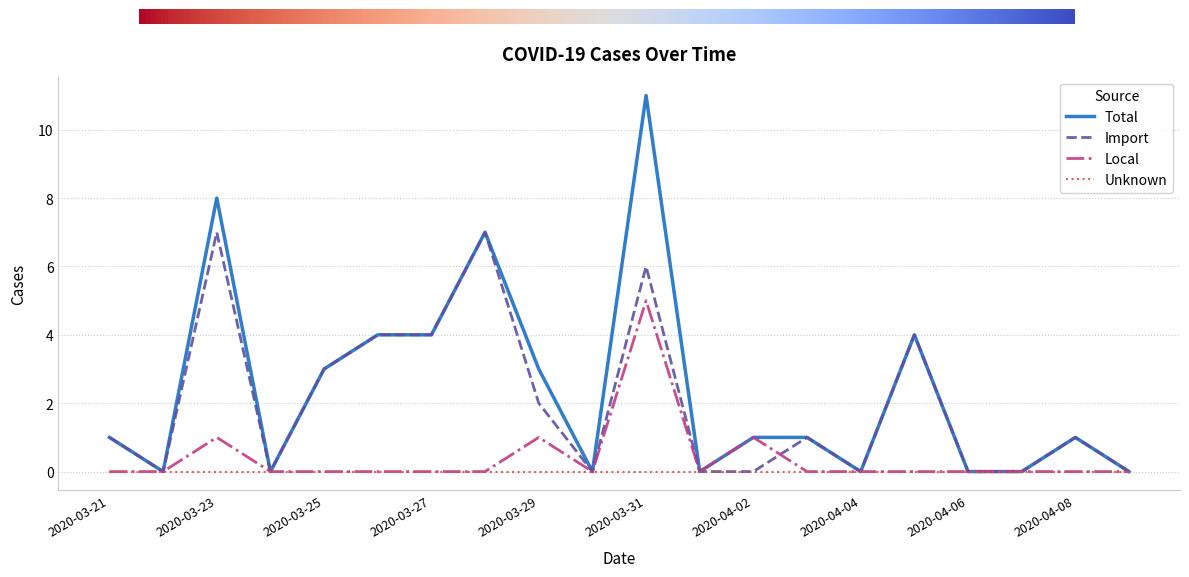

How many lines are shown in the chart?

4